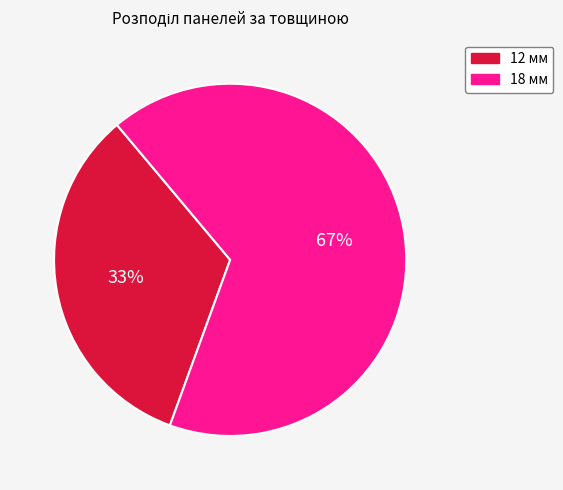

Which has a higher value, 12 мм or 18 мм?

18 мм